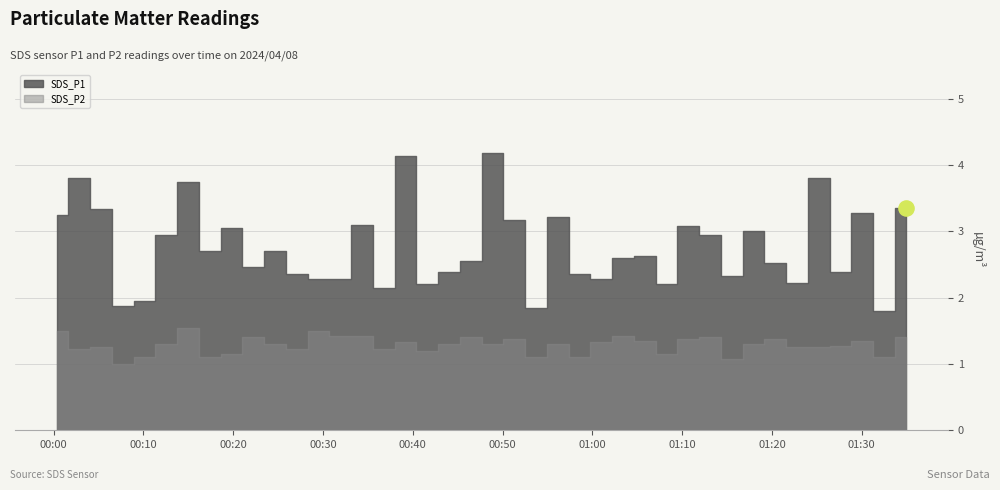

Is the value of SDS_P2 at 2024/04/08 00:07:42 greater than the value of SDS_P1 at 2024/04/08 00:46:27?

No